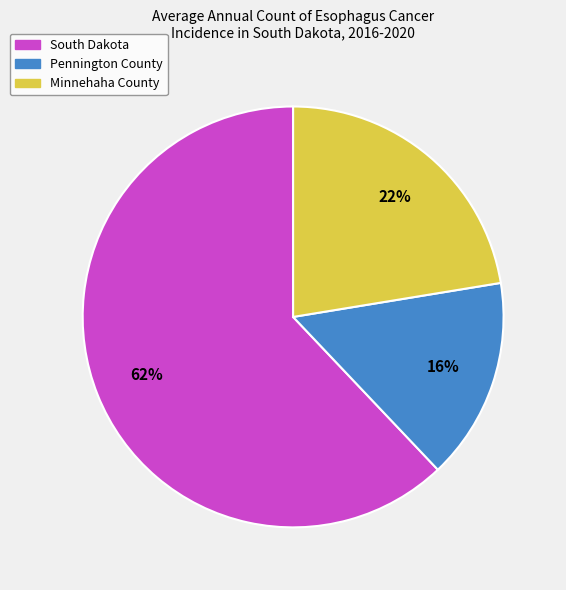

Between Pennington County and South Dakota, which is larger?

South Dakota